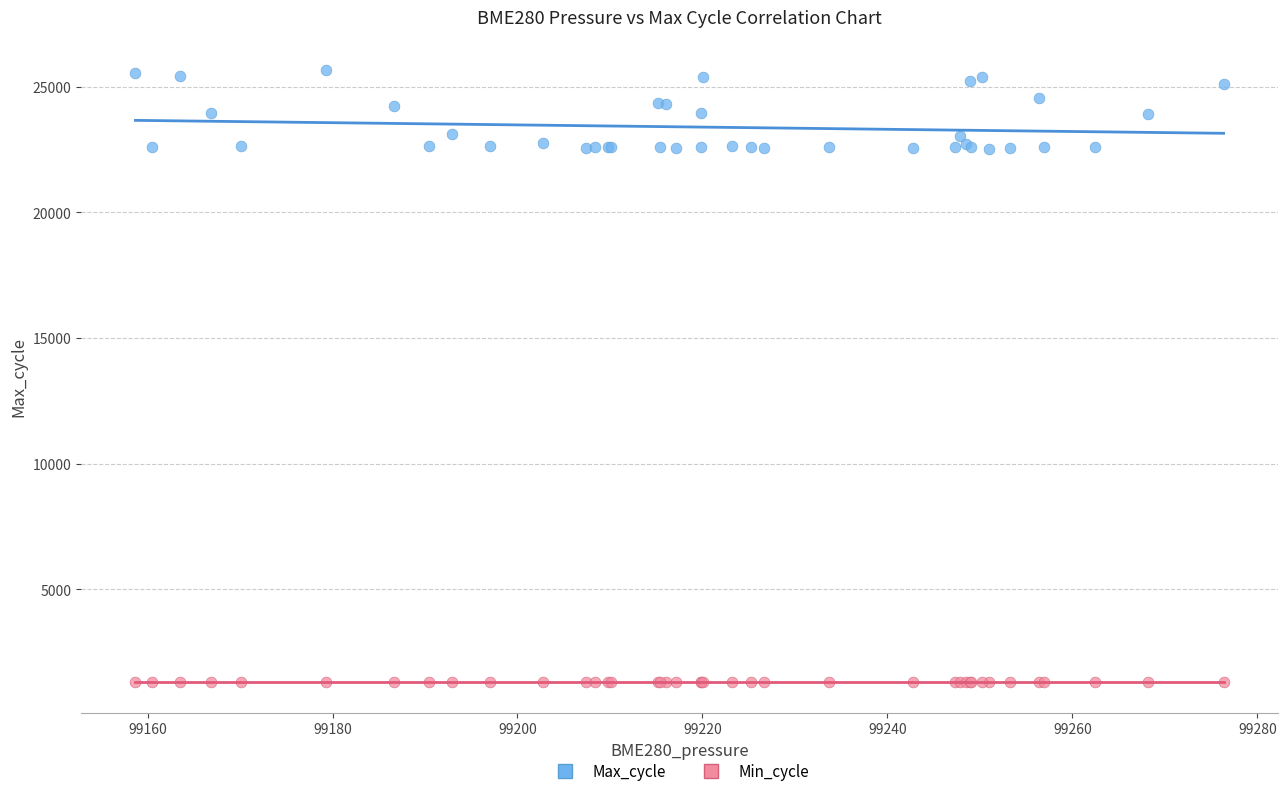

Which series reaches the maximum Y coordinate?

Max_cycle